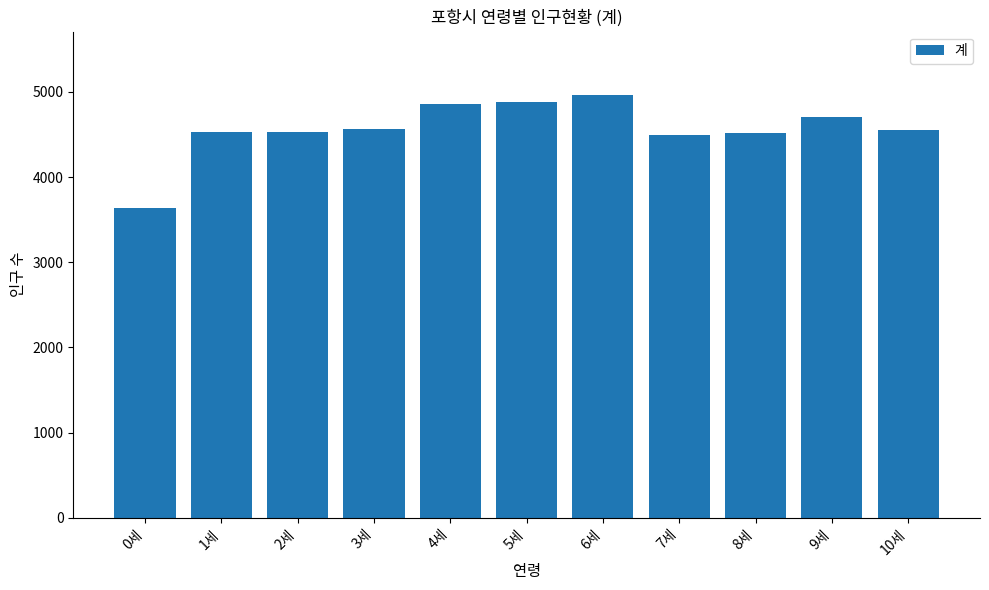

The chart shows a value of 4876 at 5세. True or false?

True